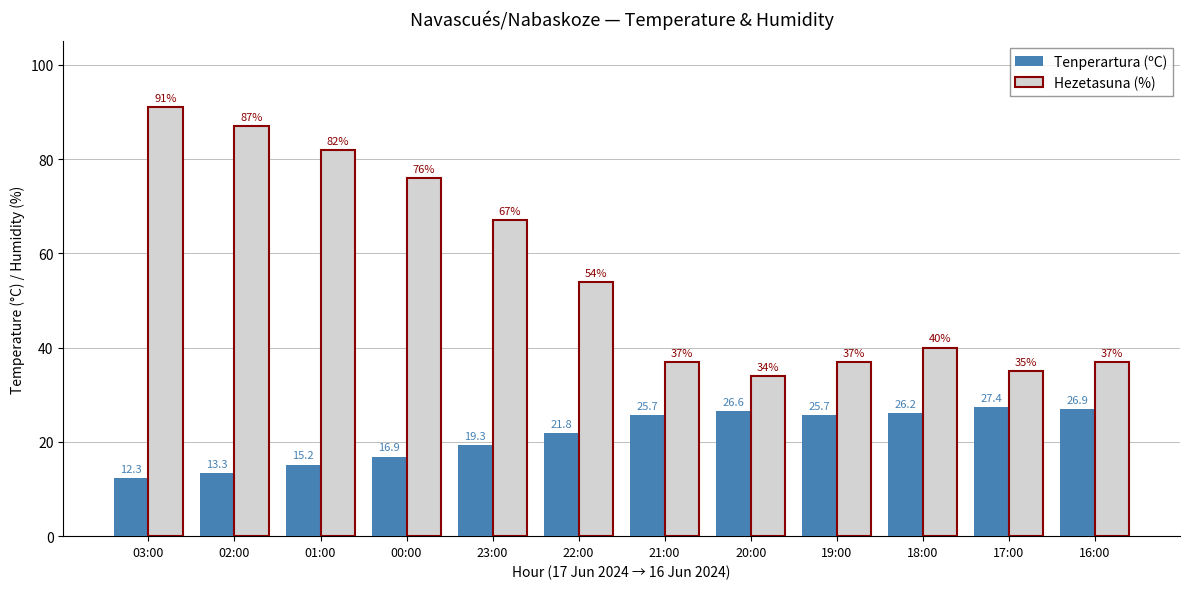

What is the difference between the Hezetasuna (%) values at 17:00 and 23:00?

32.0